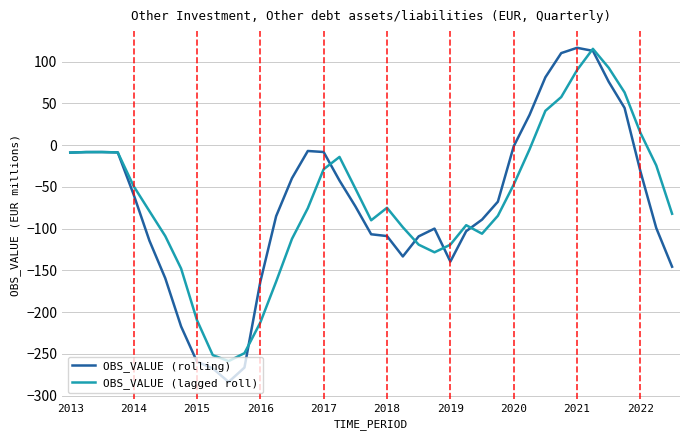

What is the lowest value of the OBS_VALUE (rolling) series?

-283.7